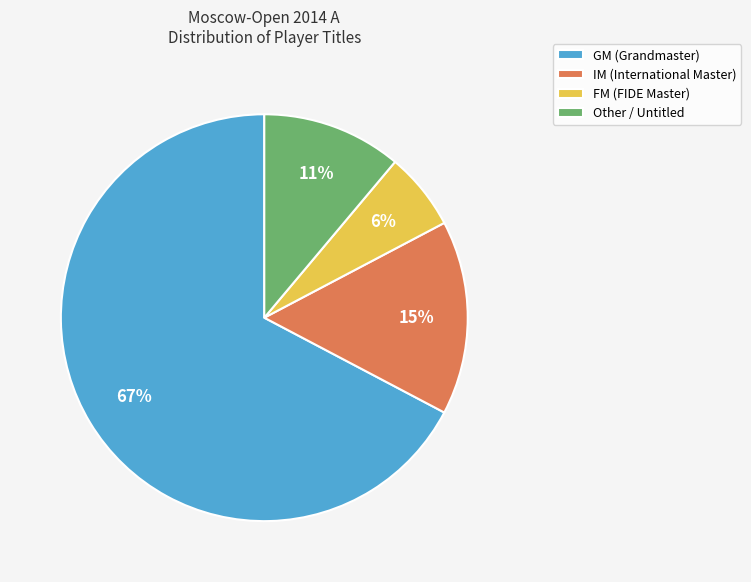

Does GM account for over 50% of the chart?

Yes